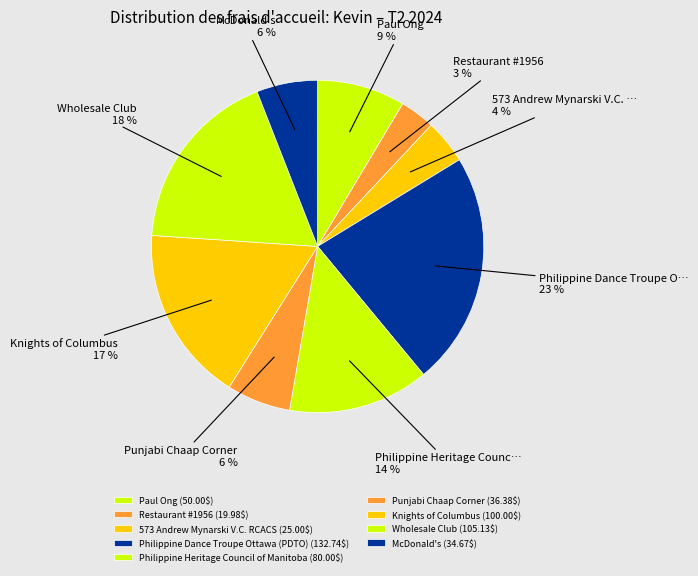

How many slices are in this pie chart?

9